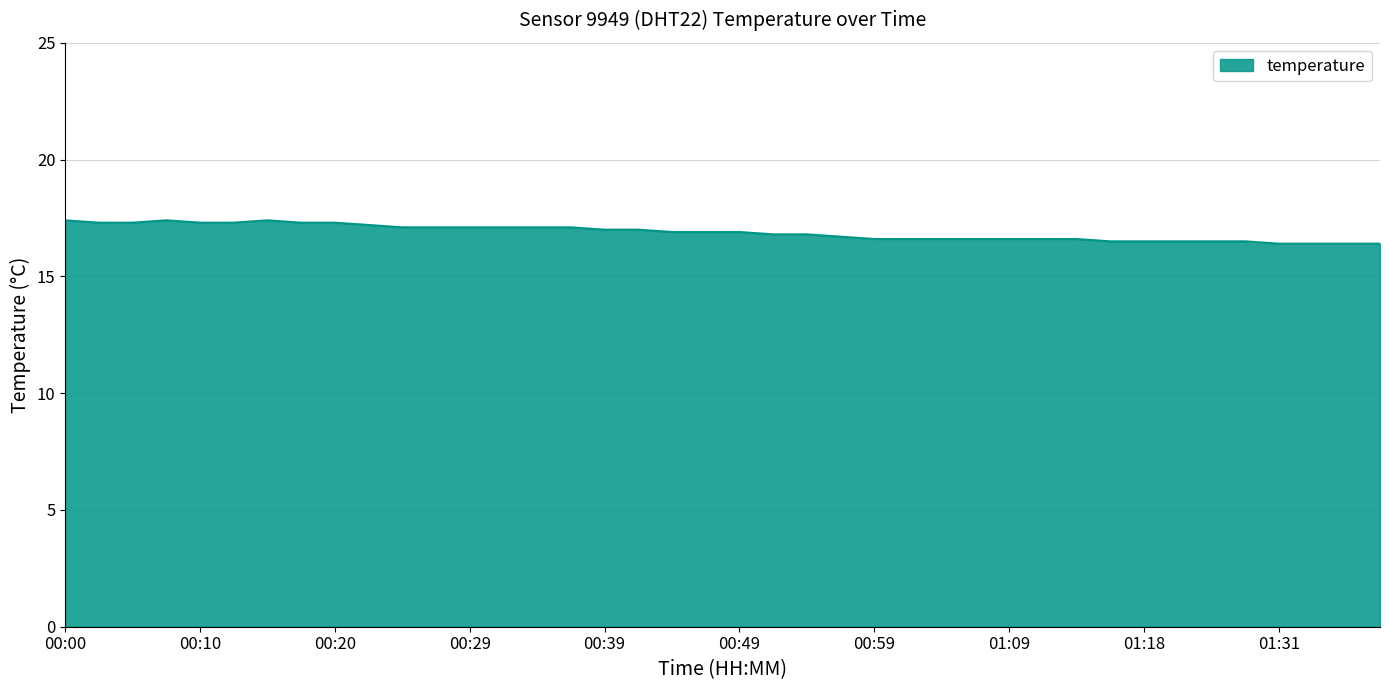

What is the greatest value displayed?

17.4